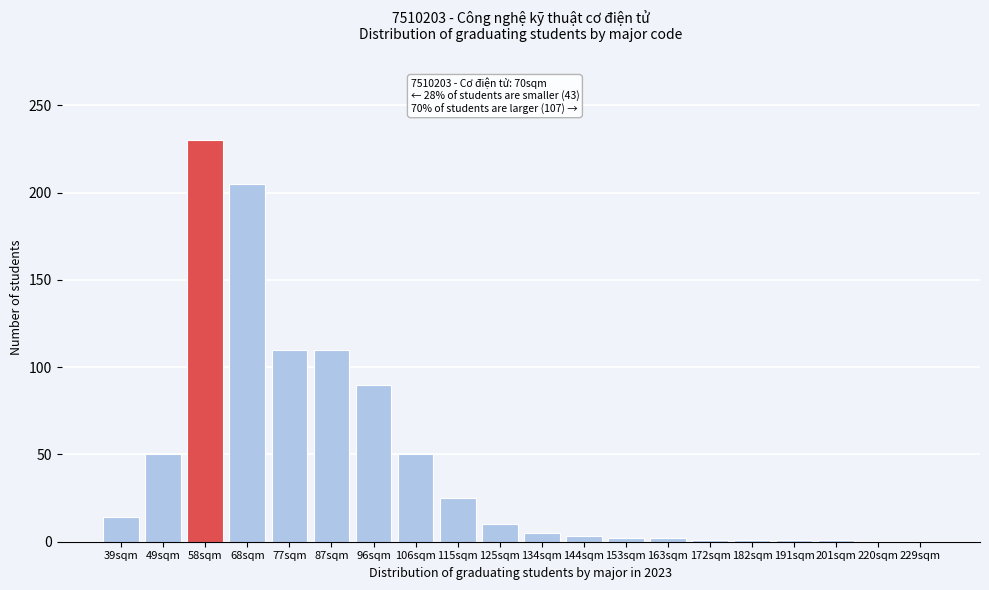

What is the ratio of the value at 68sqm to the value at 125sqm?

20.5